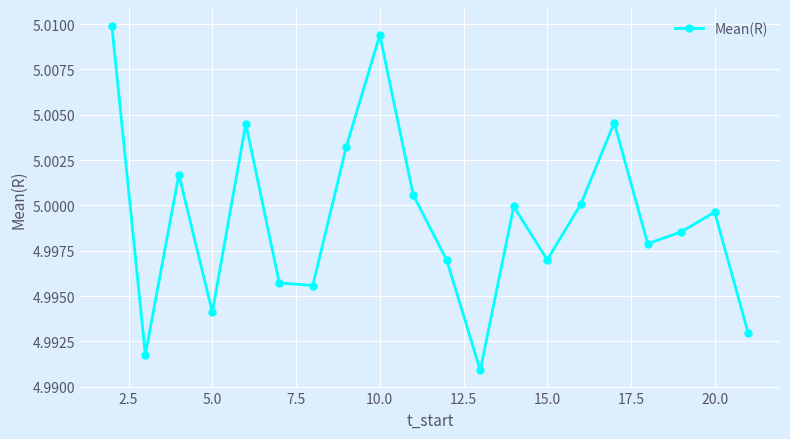

How many points are higher than both their immediate neighbors (excluding endpoints)?

6